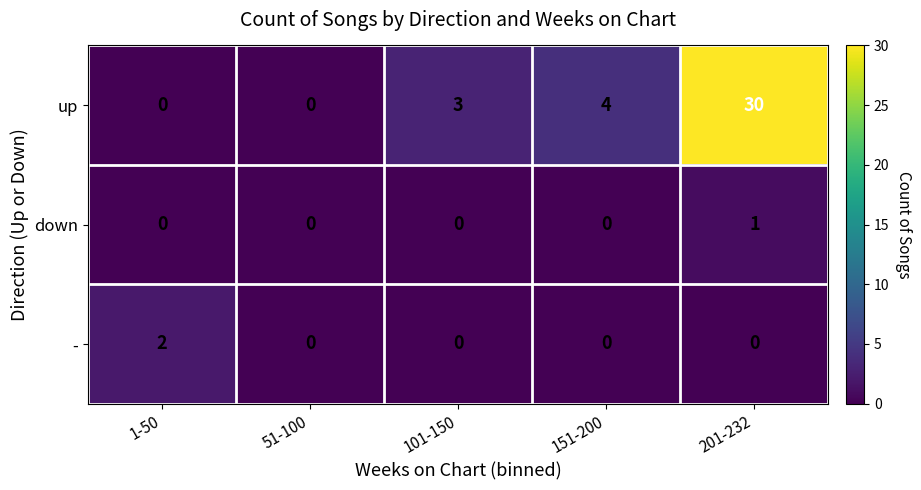

Reading right to left, what are all the values shown in this chart?

up: 30	4	3	0	0
down: 1	0	0	0	0
-: 0	0	0	0	2